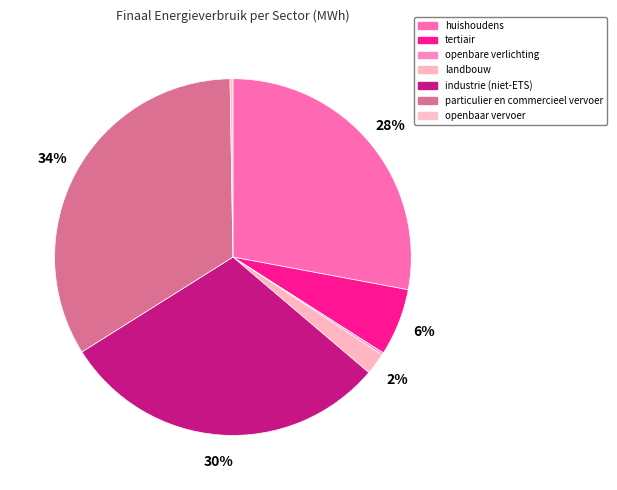

Which slice is the largest?

particulier en commercieel vervoer